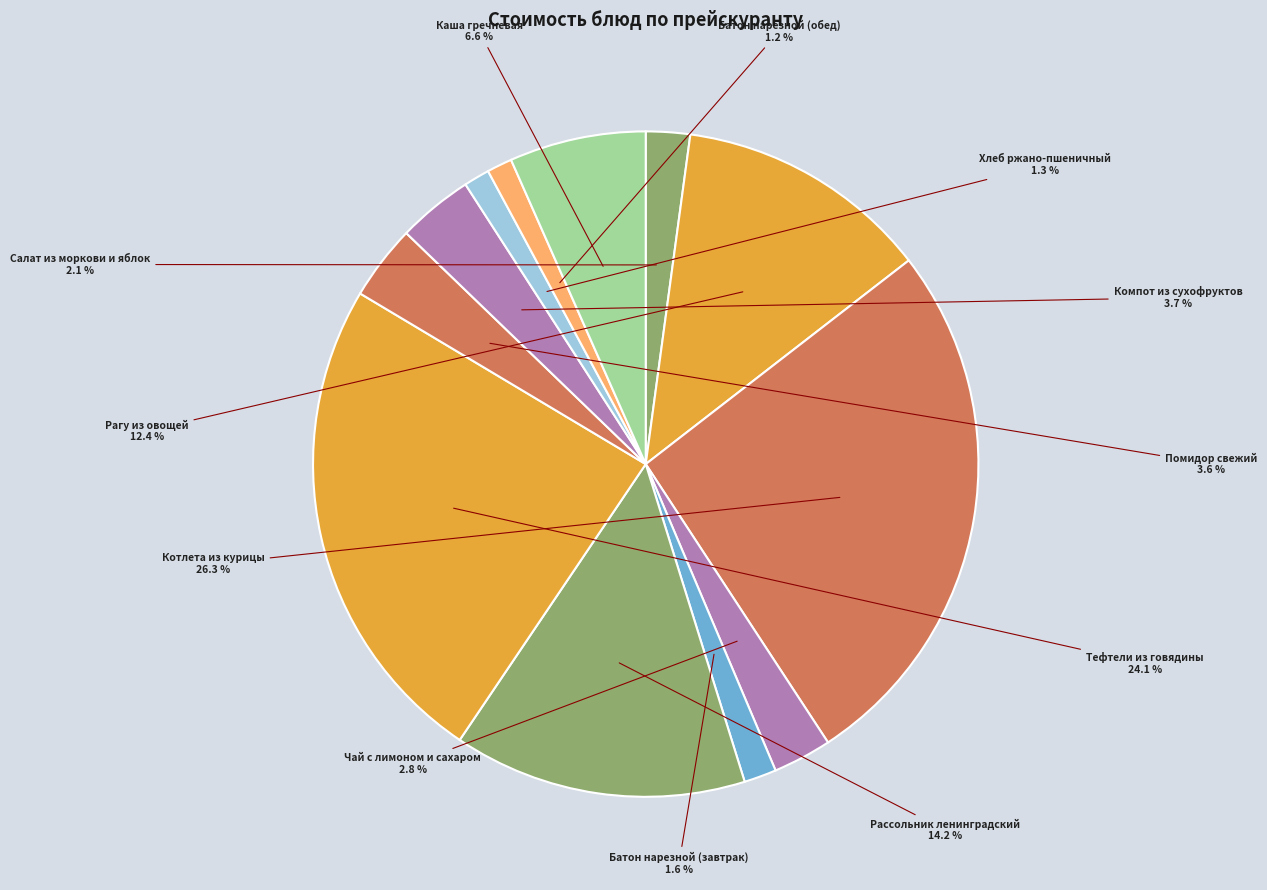

Count the number of slices in the pie.

12